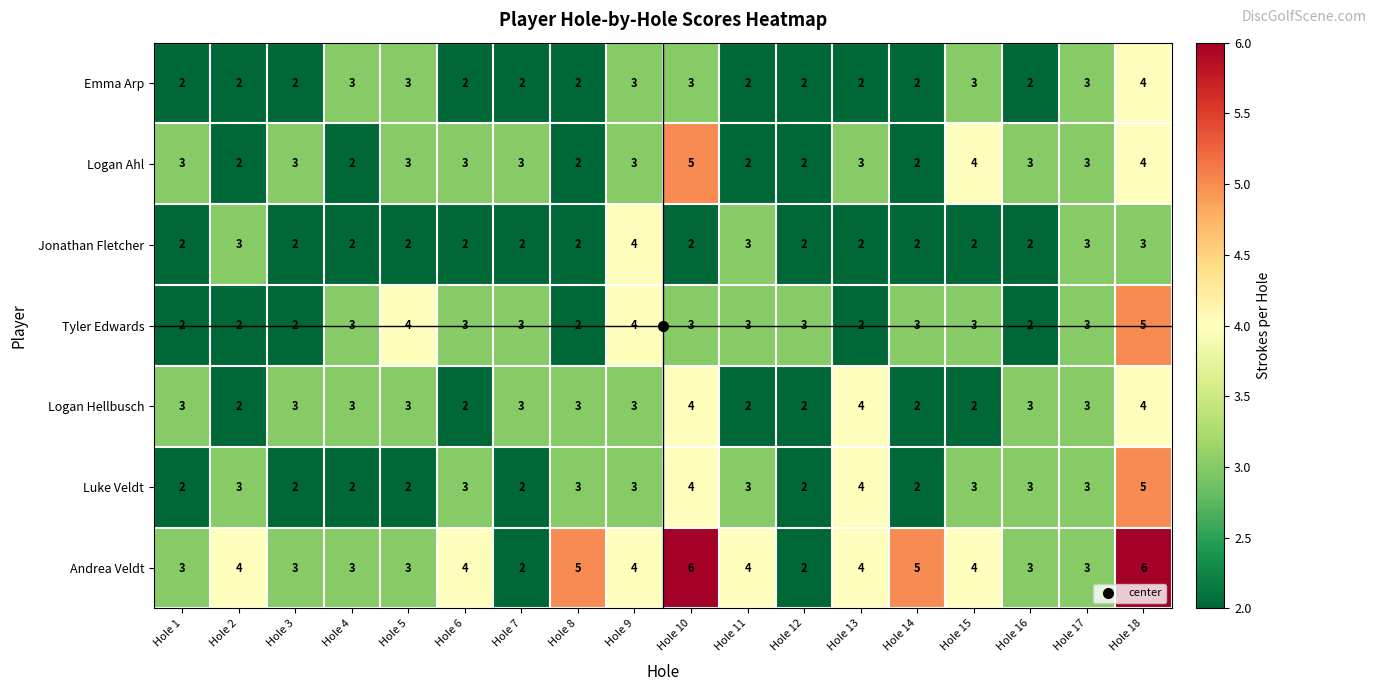

True or false: Tyler Edwards has a value of 1 at Hole 14.

False